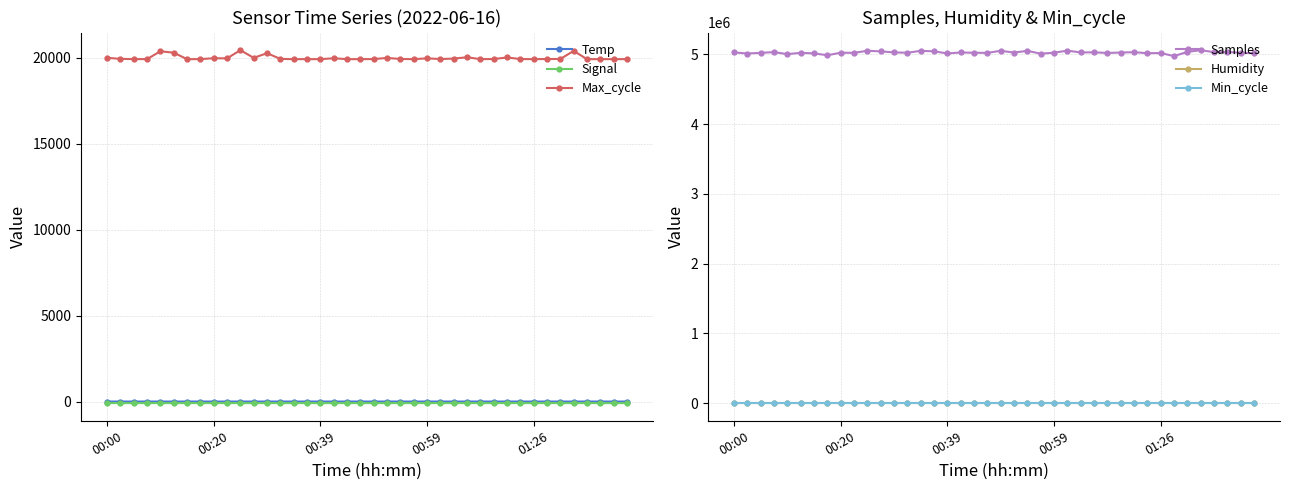

True or false: Max_cycle and Temp intersect in this chart.

False